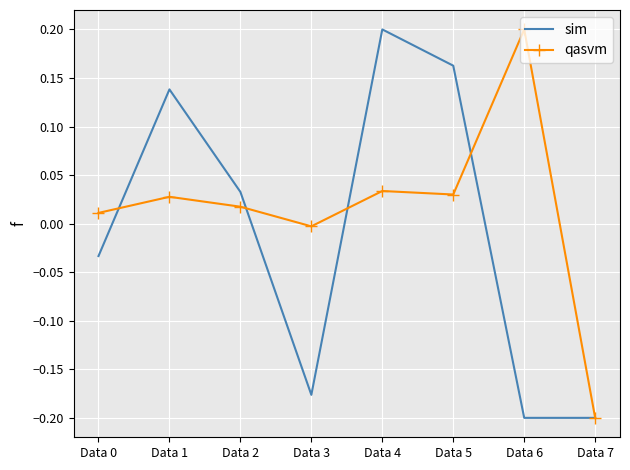

Which series changed the most between Data 6 and Data 7?

qasvm